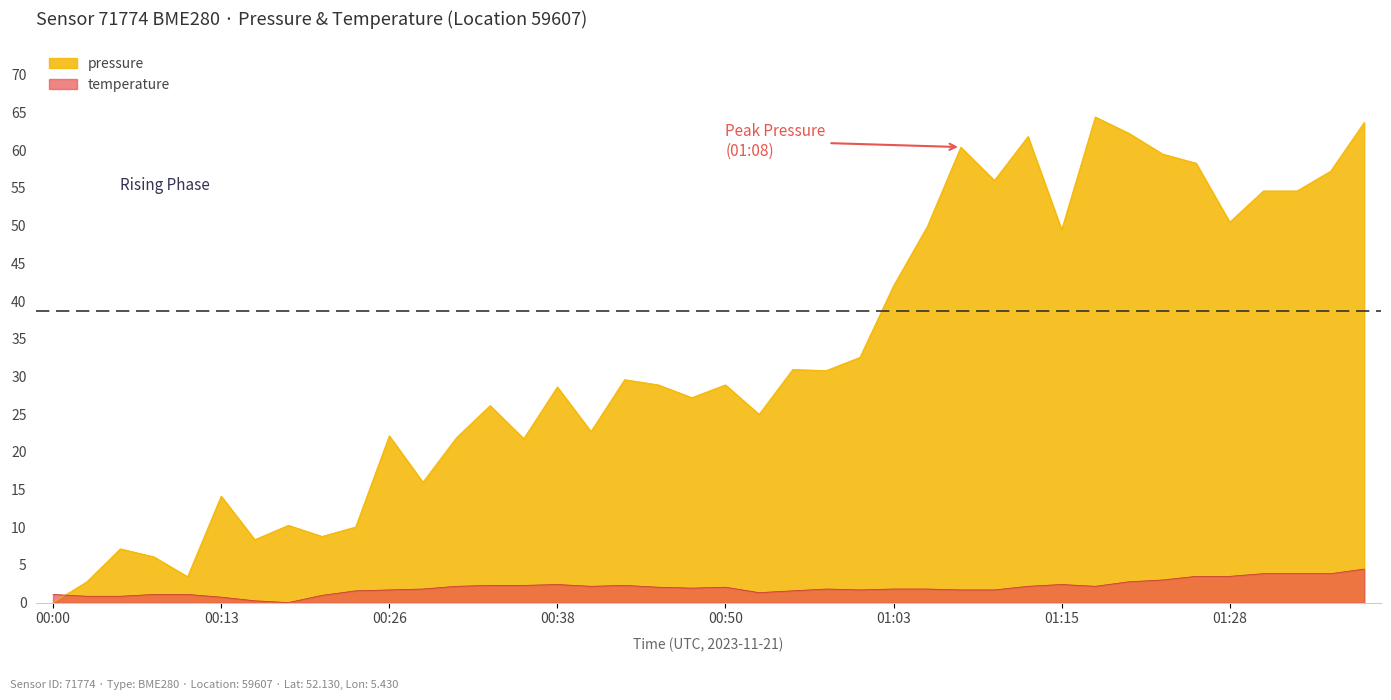

How many lines are shown in the chart?

2